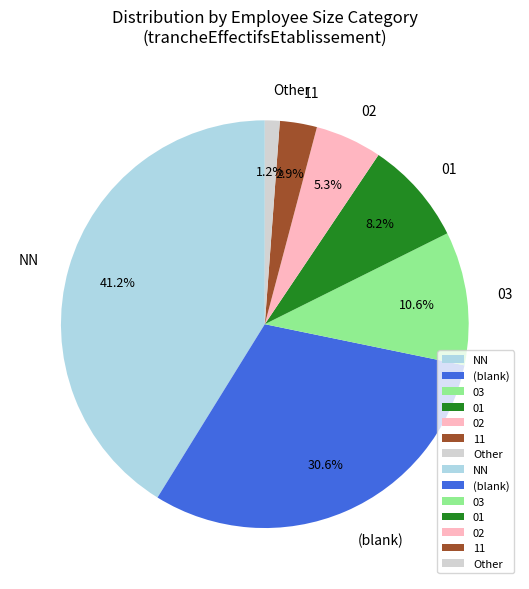

Do 01 and NN together represent more than half of the pie?

No